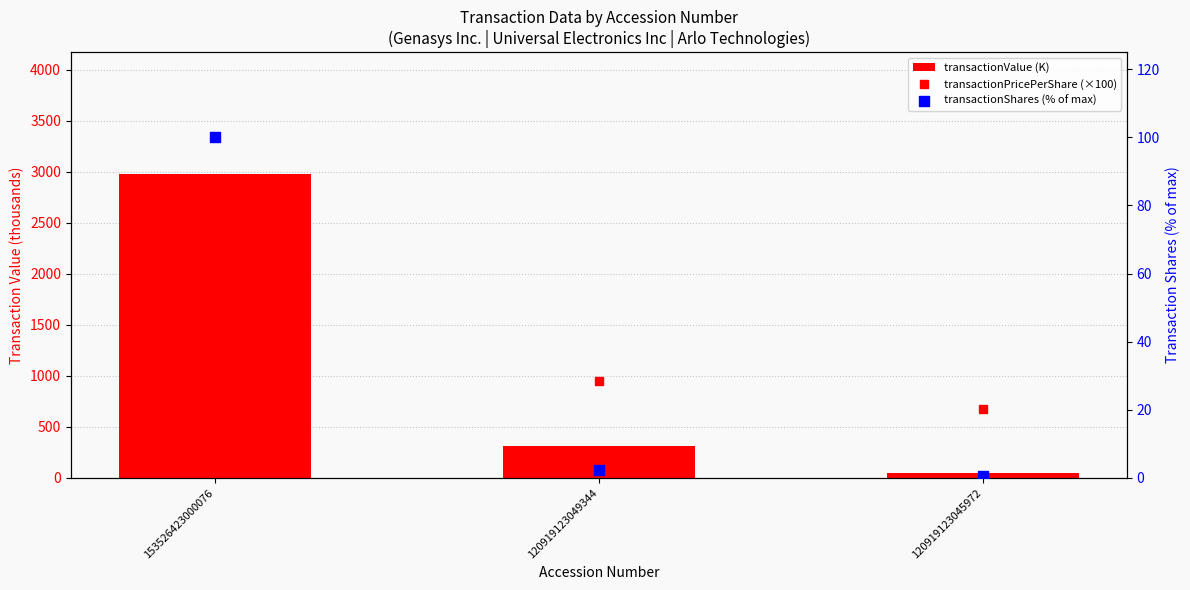

Which series reaches the minimum Y coordinate?

transactionShares (% of max)